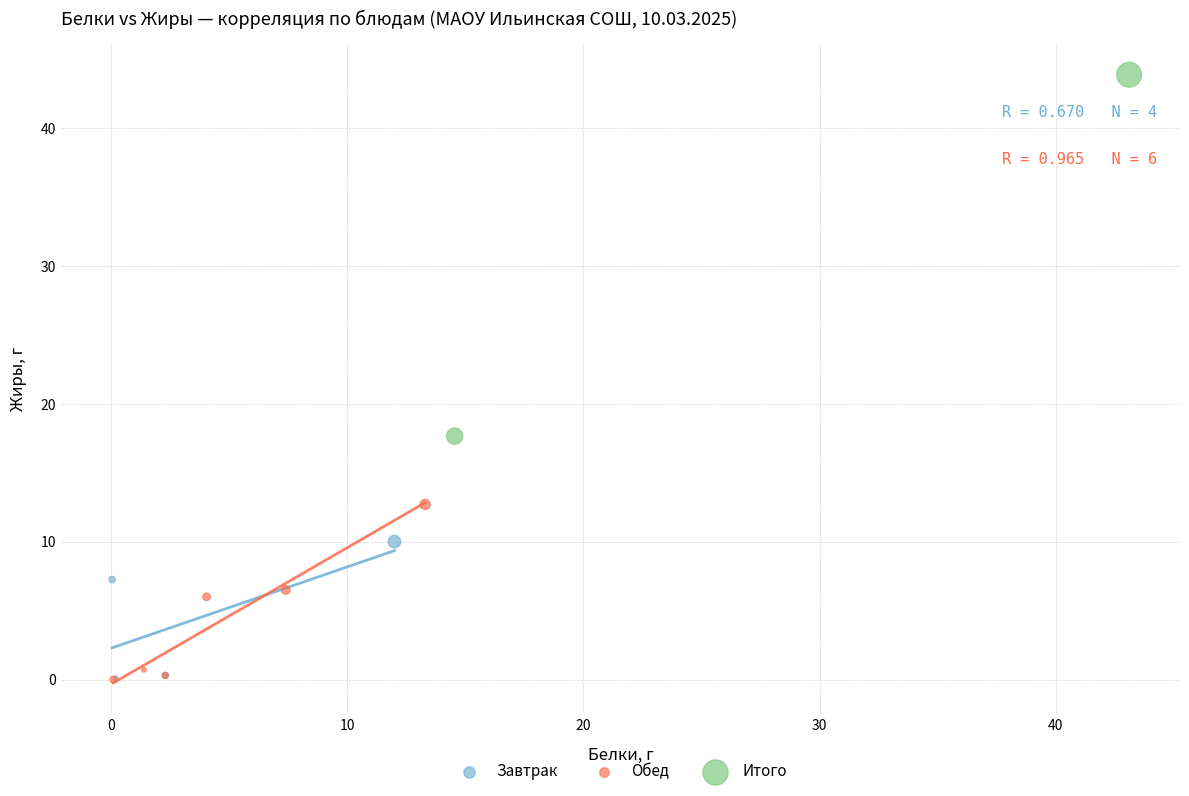

What are all the series names shown in the legend?

Завтрак, Обед, Итого